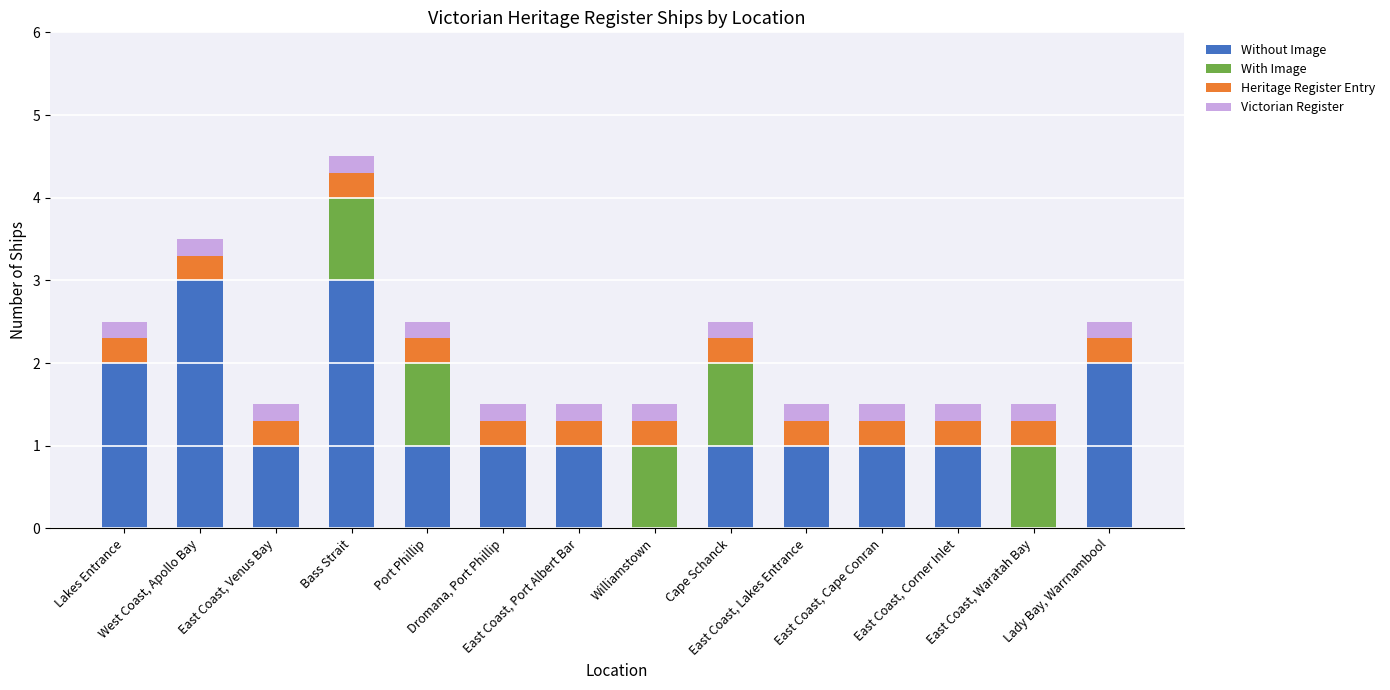

What is the sum of all Without Image values?

18.0